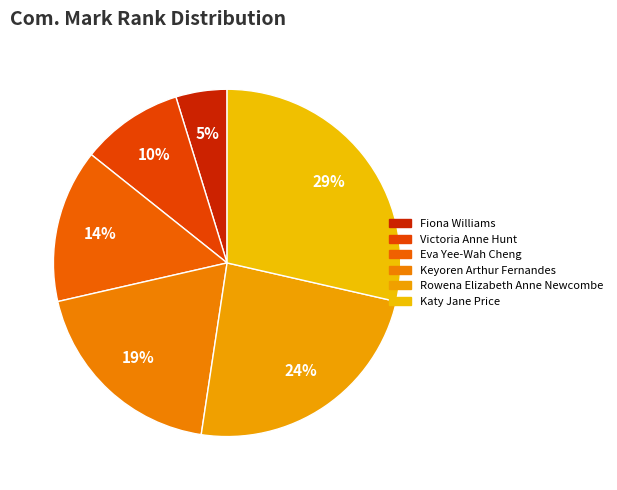

True or false: Keyoren Arthur Fernandes accounts for 7% of the total.

False